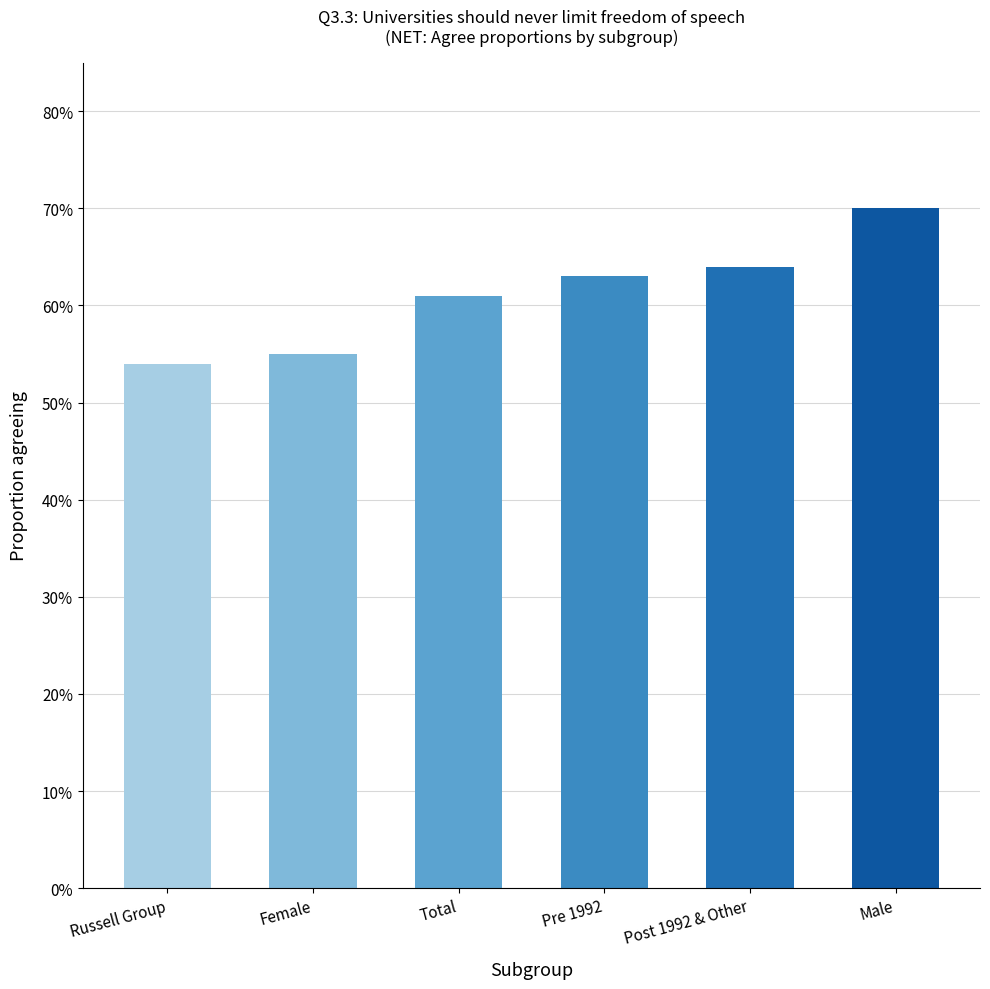

The chart shows a value of 0.8 at Female. True or false?

False